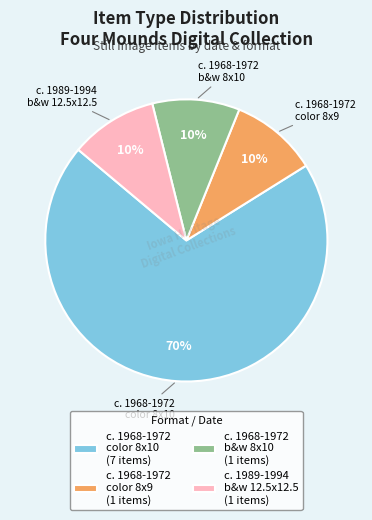

Which category has the biggest portion of the pie?

c. 1968-1972 color 8x10 (7 items)